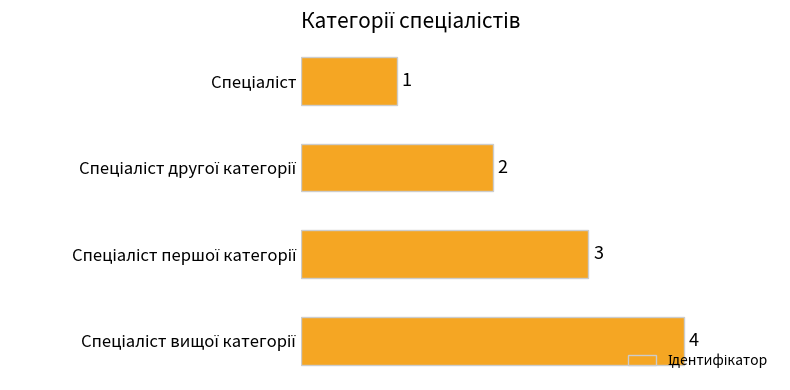

What is the maximum value shown in the chart?

4